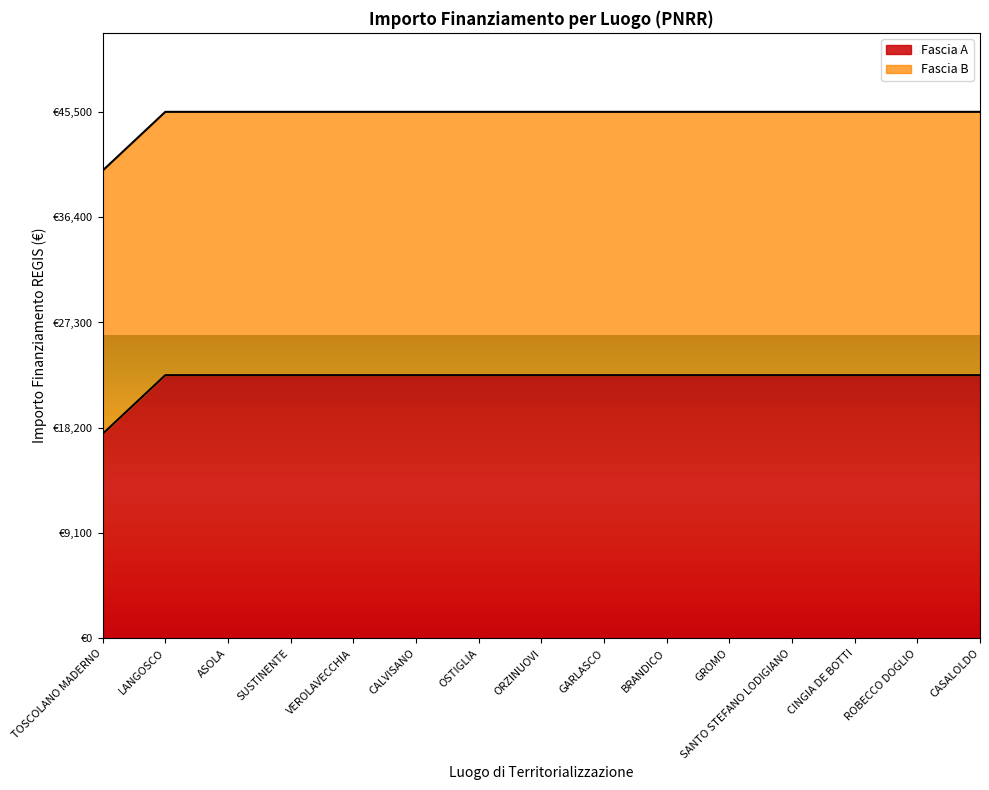

What value does the data have at SANTO STEFANO LODIGIANO?

22750.0